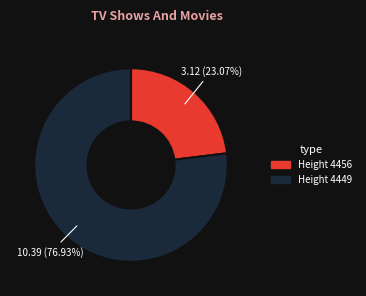

Is there any slice that represents more than half of the pie?

Yes